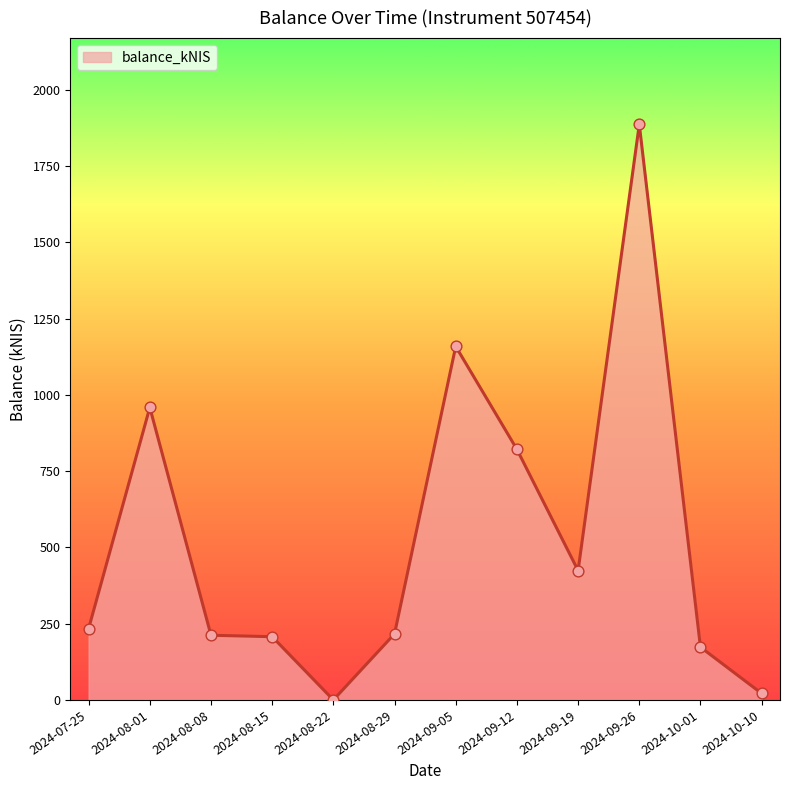

Approximately how many times larger is the value at 2024-08-01 compared to 2024-10-10?

45.0